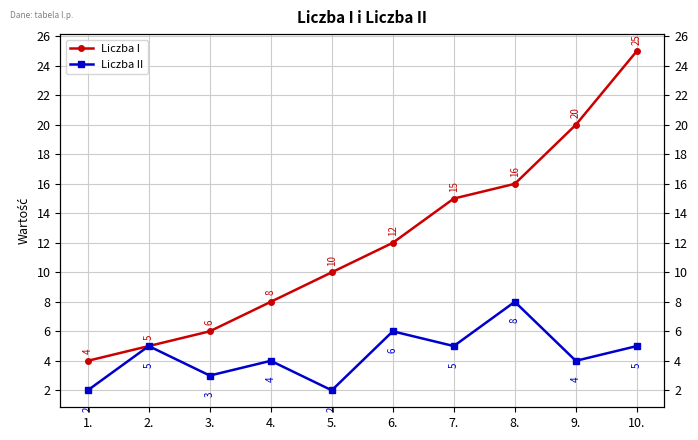

True or false: Liczba I and Liczba II intersect in this chart.

False